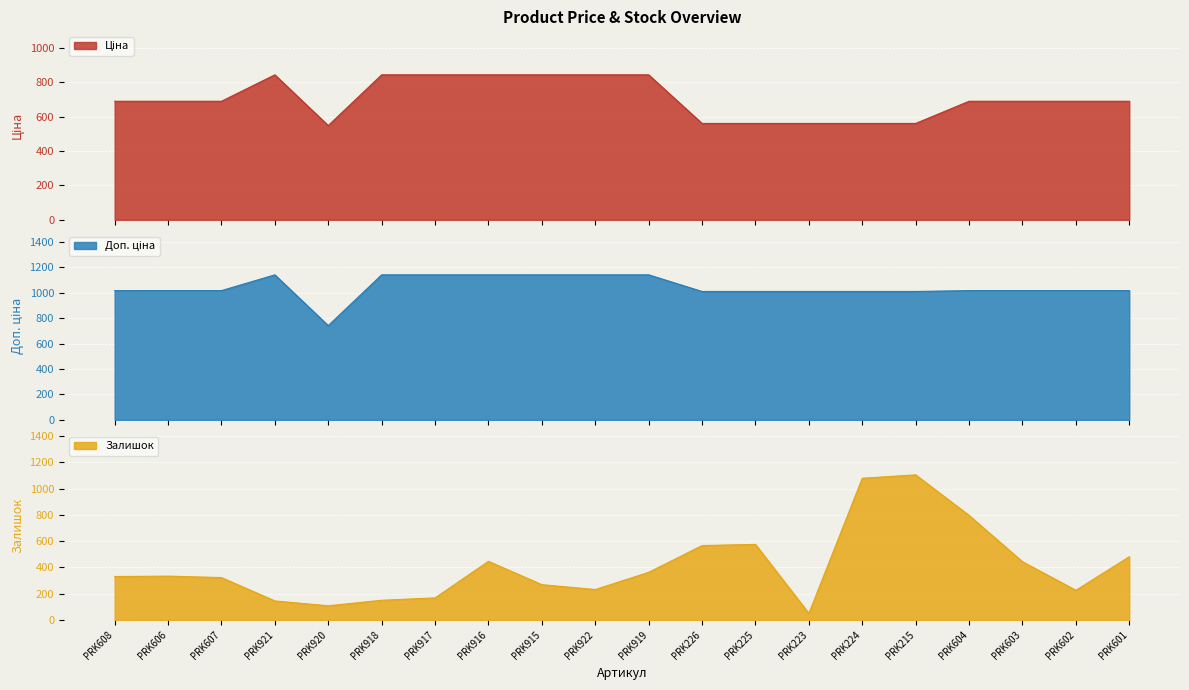

What is the maximum value for Залишок?

1105